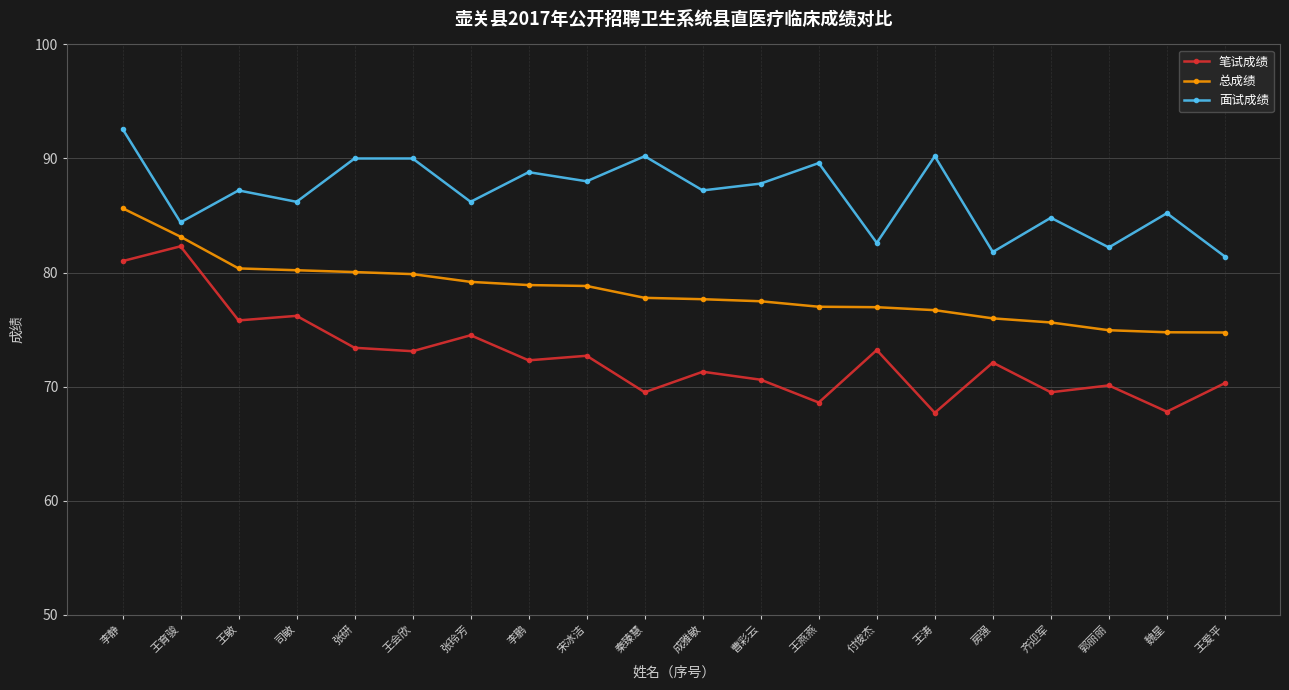

True or false: 面试成绩 and 总成绩 cross at least once.

False